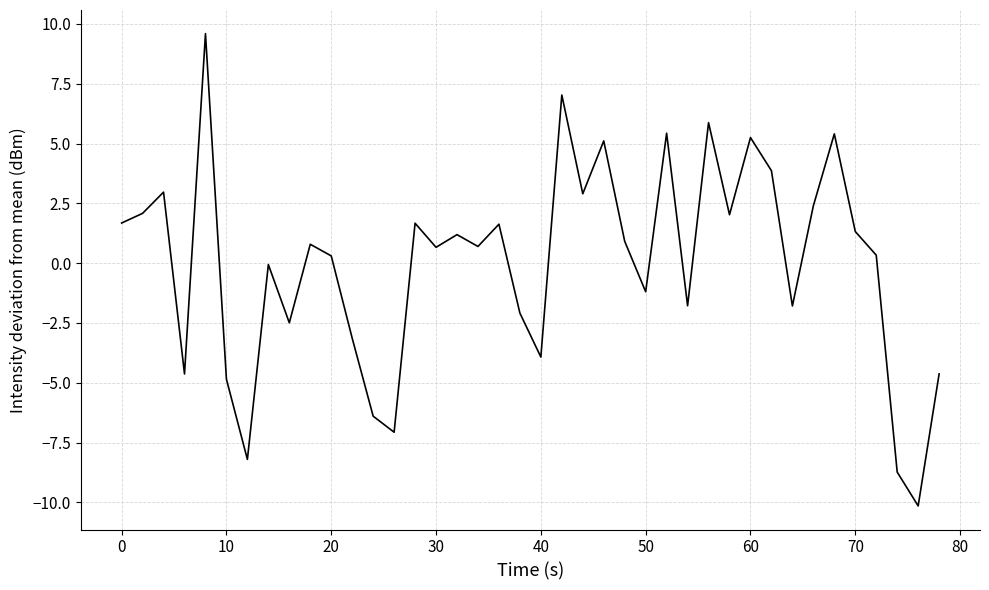

What is the greatest value displayed?

9.6